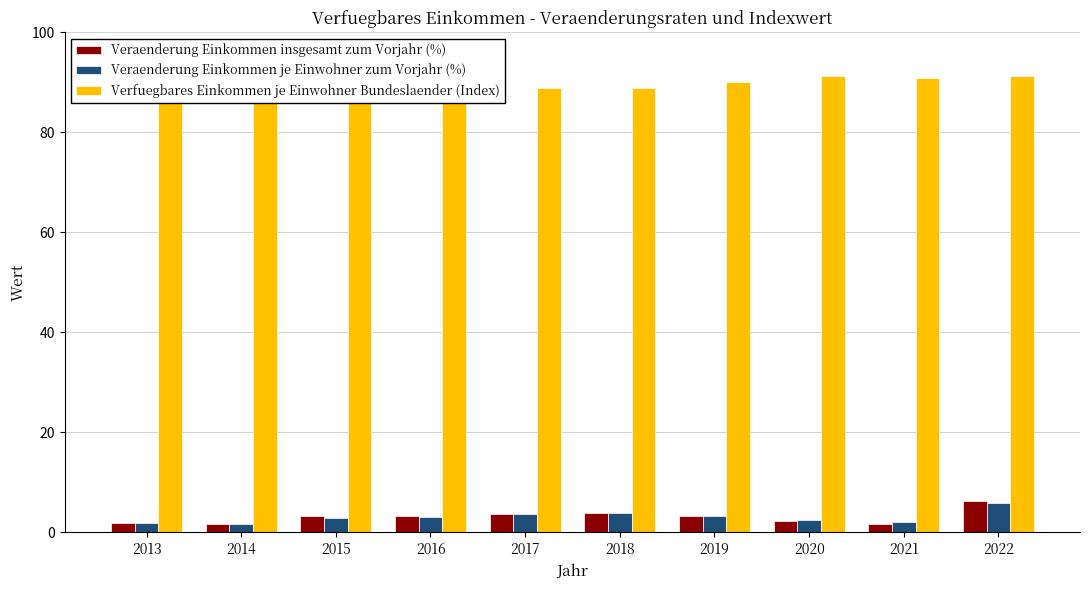

What is the sum of the Veraenderung Einkommen insgesamt zum Vorjahr (%) values at 2019 and 2015?

6.5